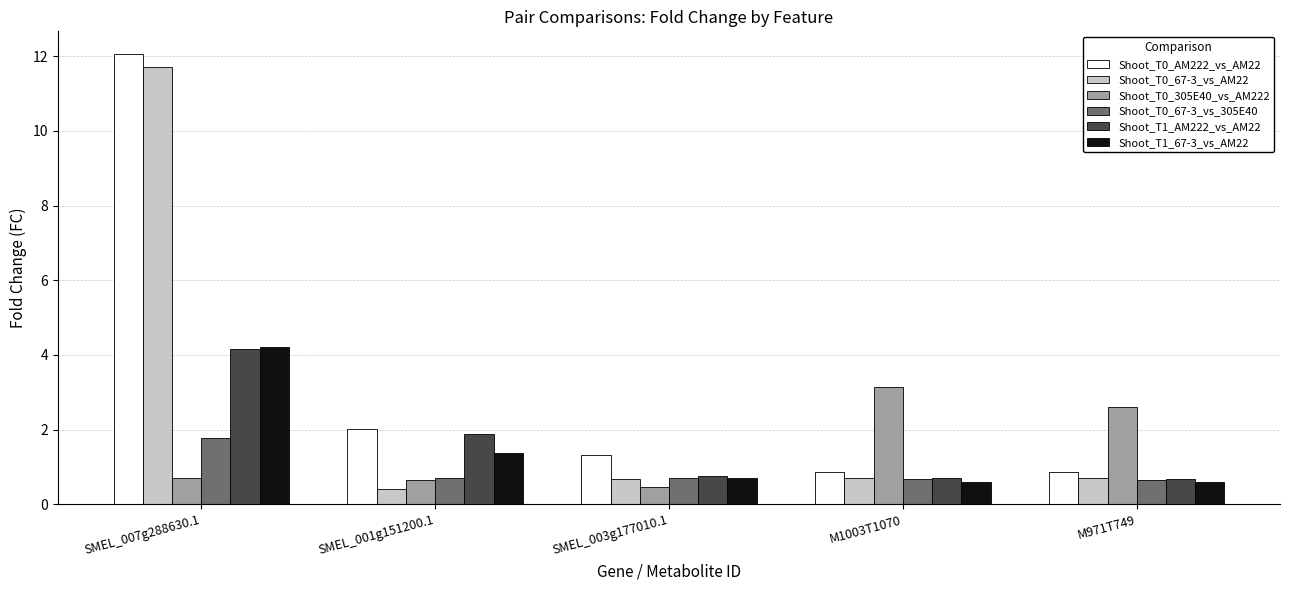

What position from the left is SMEL_007g288630.1?

1